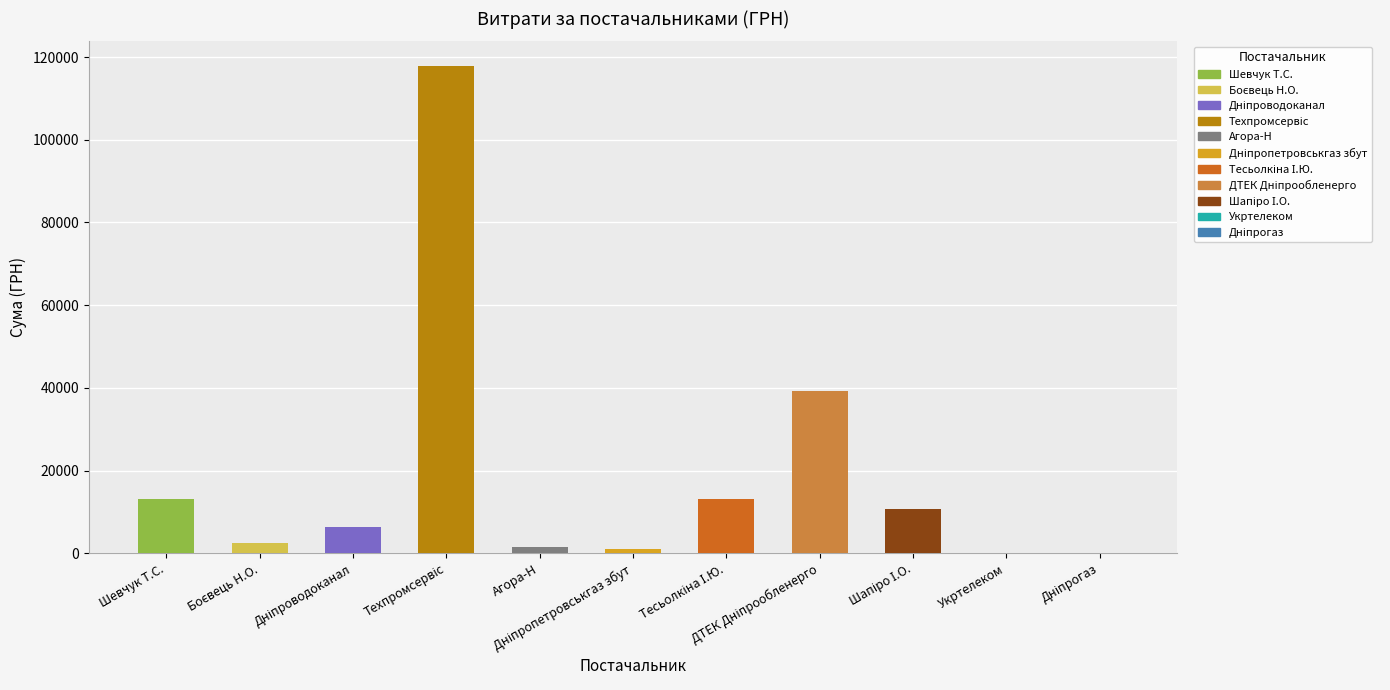

What is the greatest value displayed?

117912.0